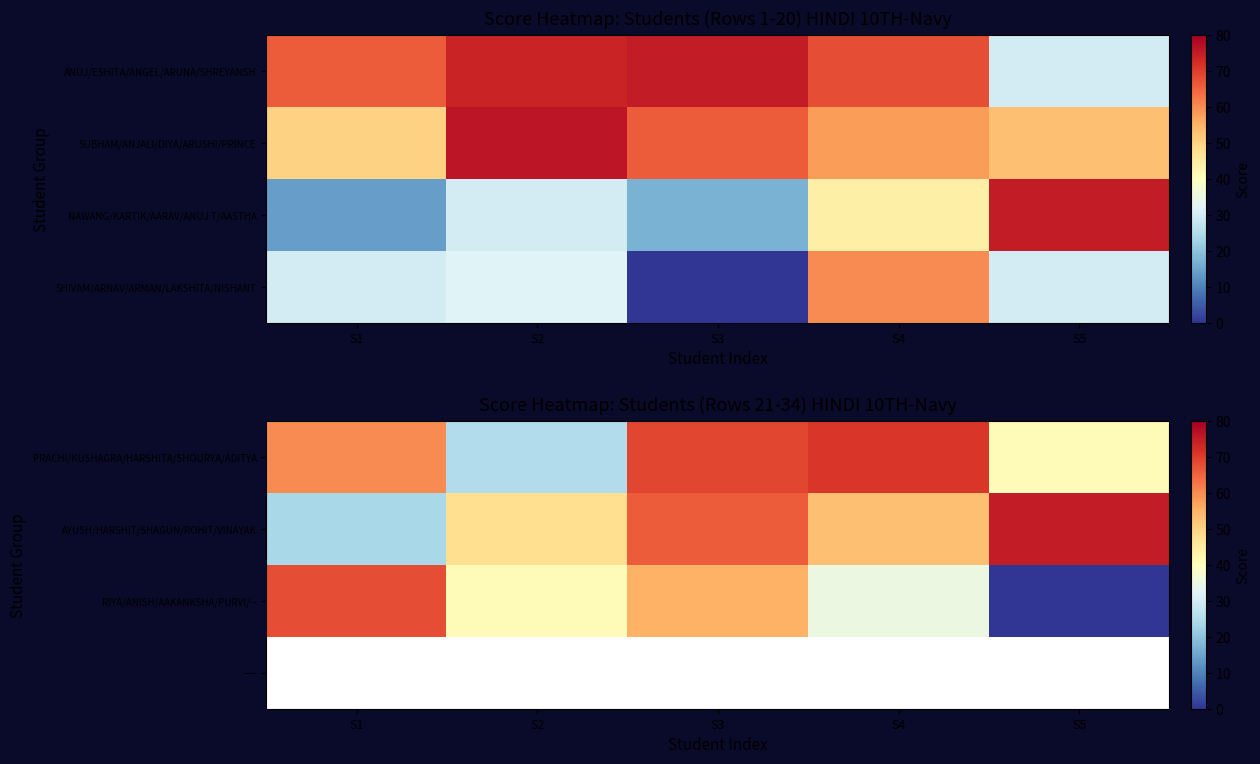

Rank the series at S3 from highest to lowest value.

PRACHI/KUSHAGRA/HARSHITA/SHOURYA/ADITYA, AYUSH/HARSHIT/SHAGUN/ROHIT/VINAYAK, RIYA/ANISH/AAKANKSHA/PURVI/--, ----